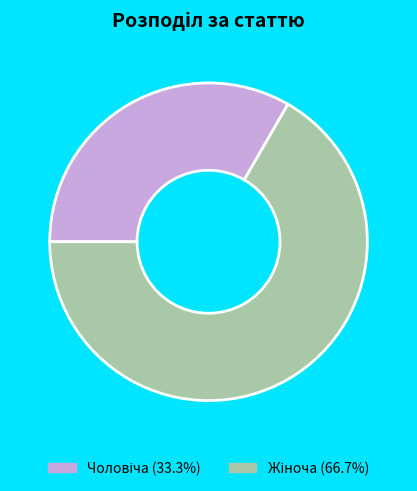

Is there a majority slice in this chart?

Yes